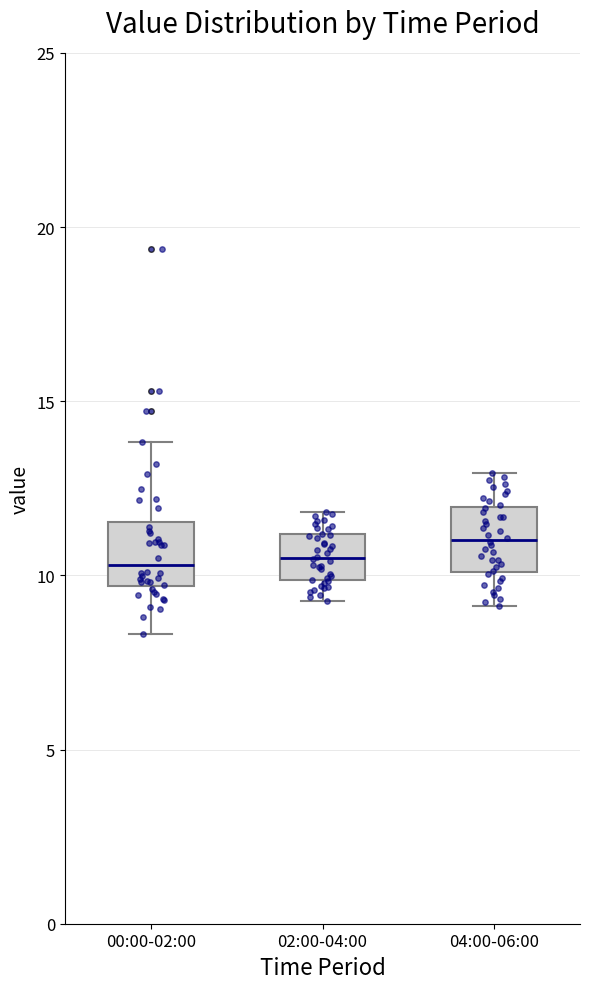

Where does the upper whisker of the box for 00:00-02:00 end on the y-axis? The values are not printed on the chart, so give them approximately, as read against the axis.

14.0